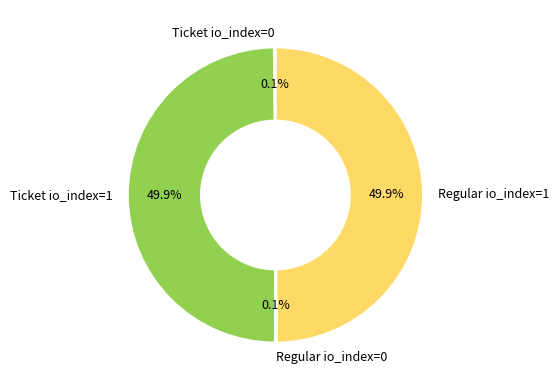

How much of the chart is everything except Ticket io_index=1?

50.1%